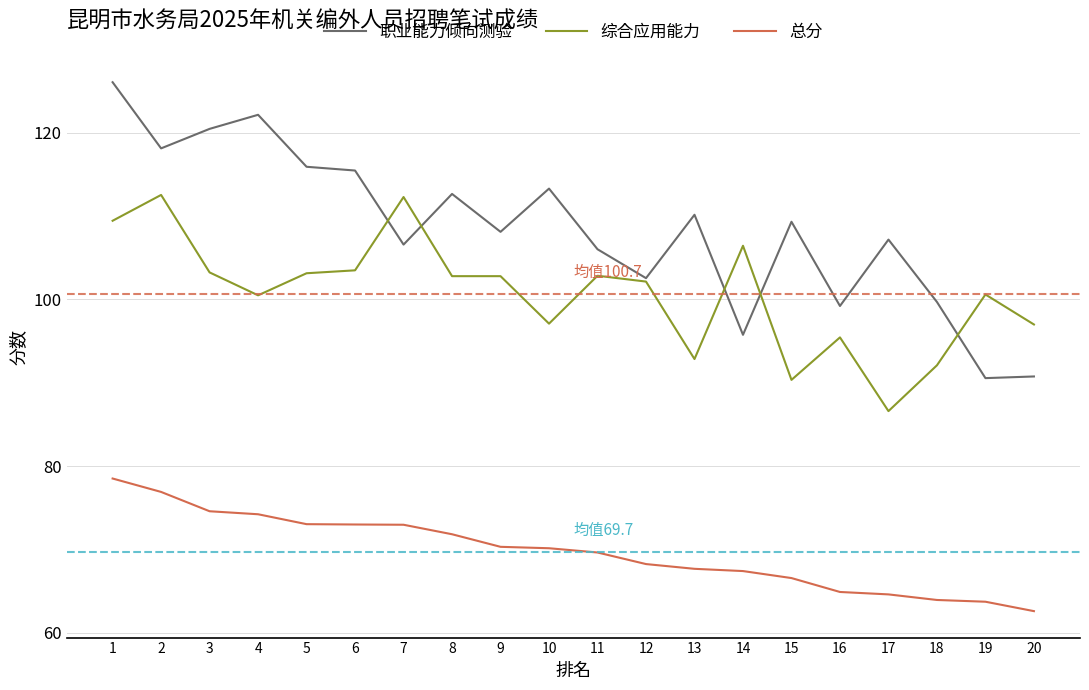

Between 13 and 19, which series saw the biggest shift?

职业能力倾向测验